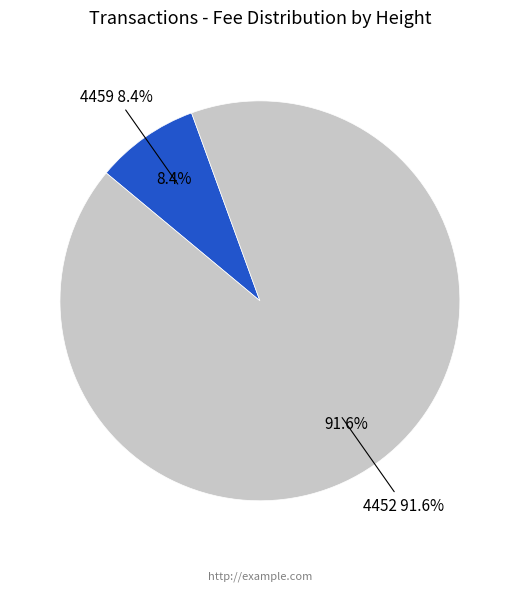

How many segments does this pie chart have?

2